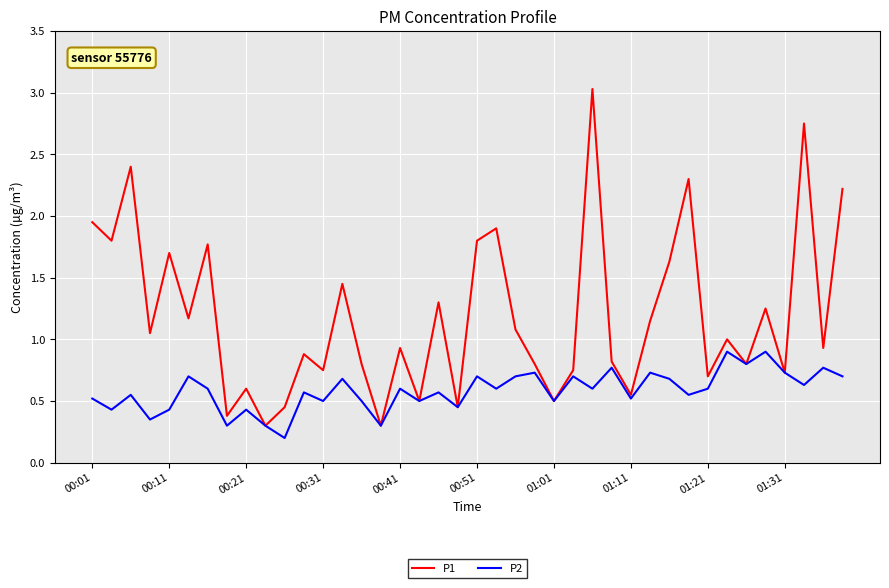

How many categories are shown in the chart?

40